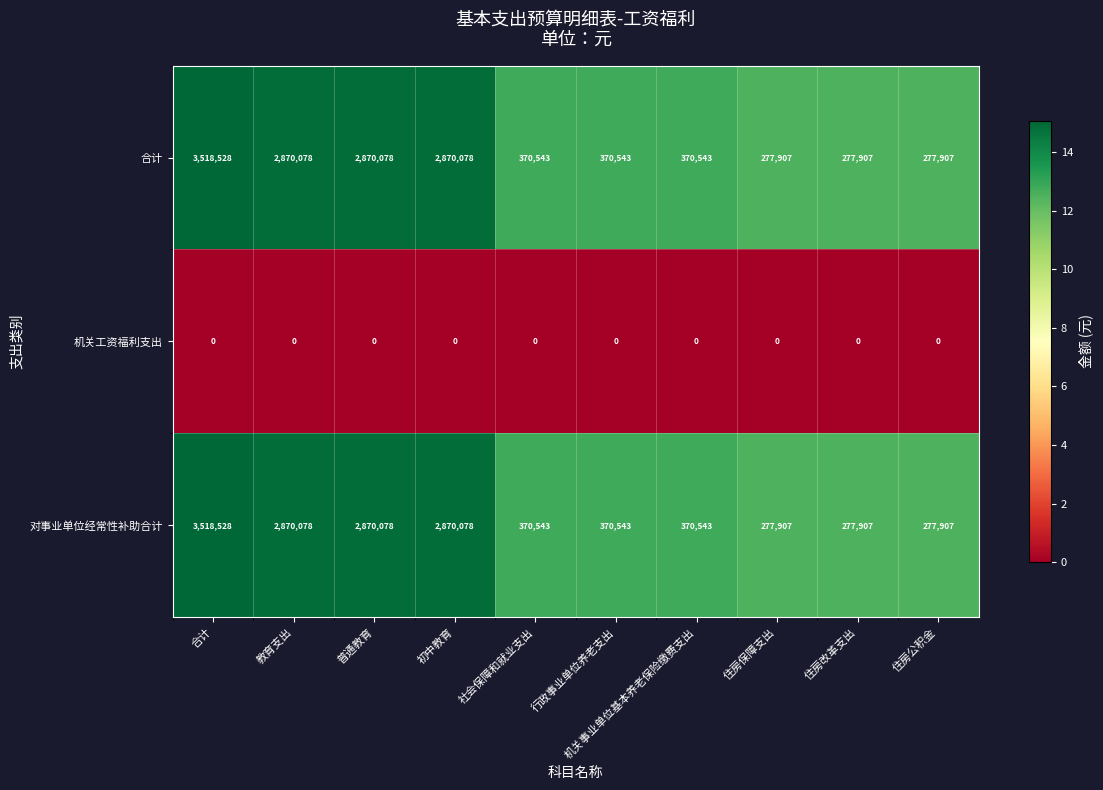

At which category is the sum across all series the highest?

合计